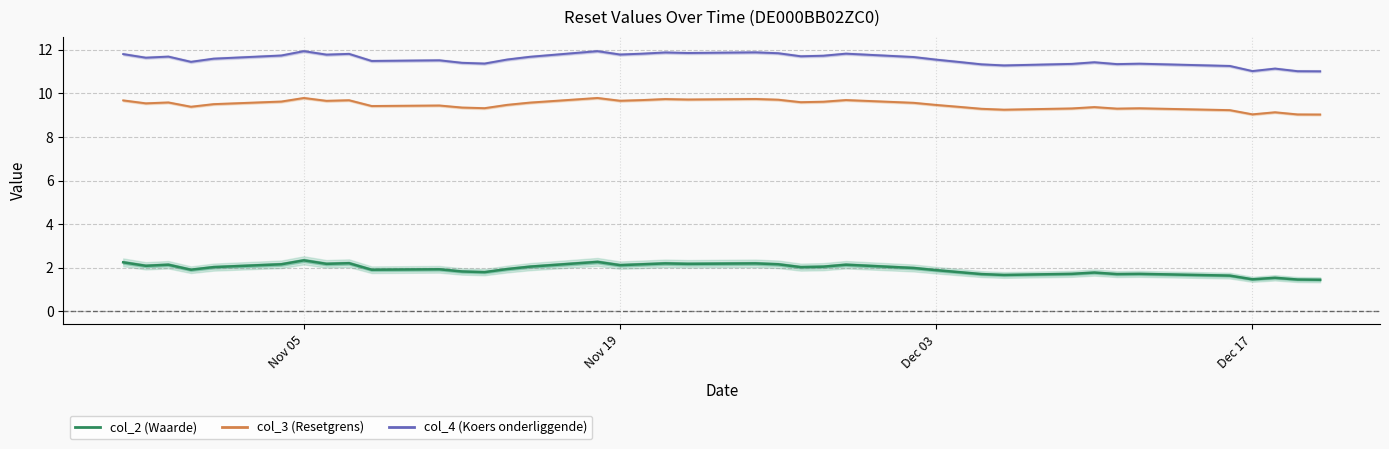

True or false: col_3 (Resetgrens) and col_4 (Koers onderliggende) cross at least once.

False